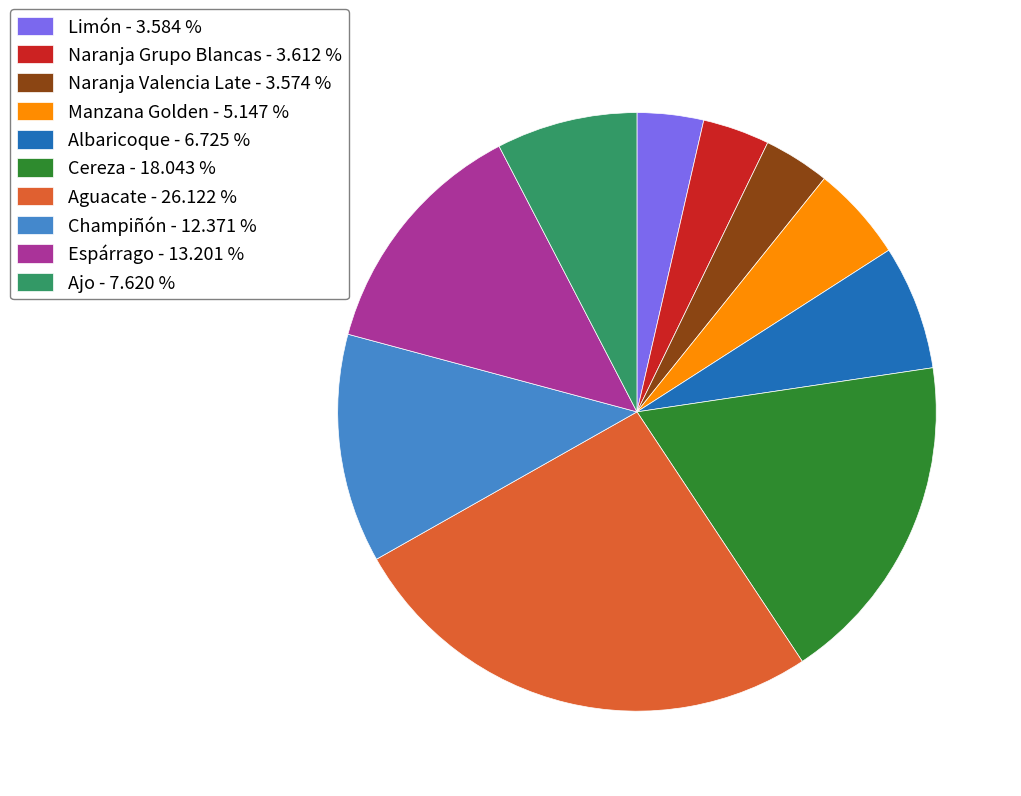

Is Aguacate - 26.122 % the majority of the pie?

No